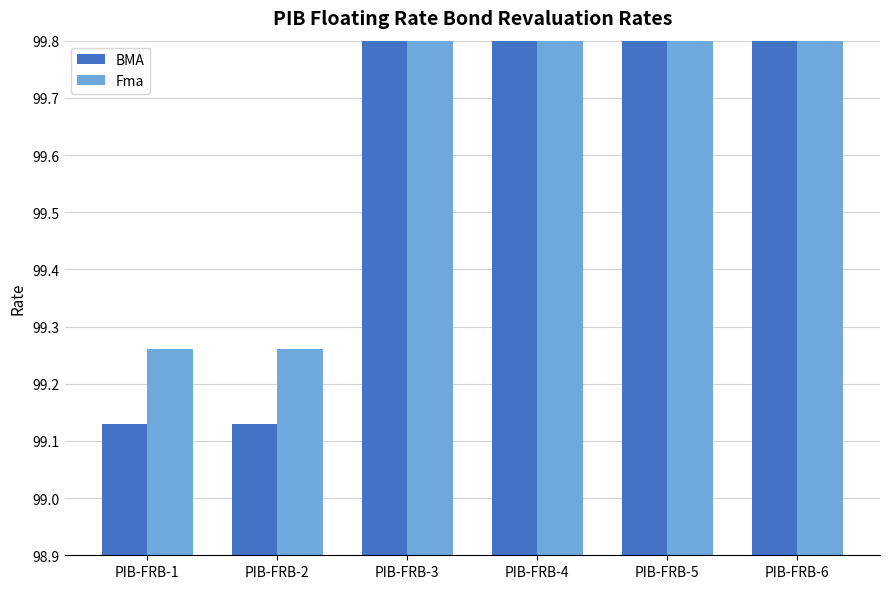

How many bars are there in each group?

2